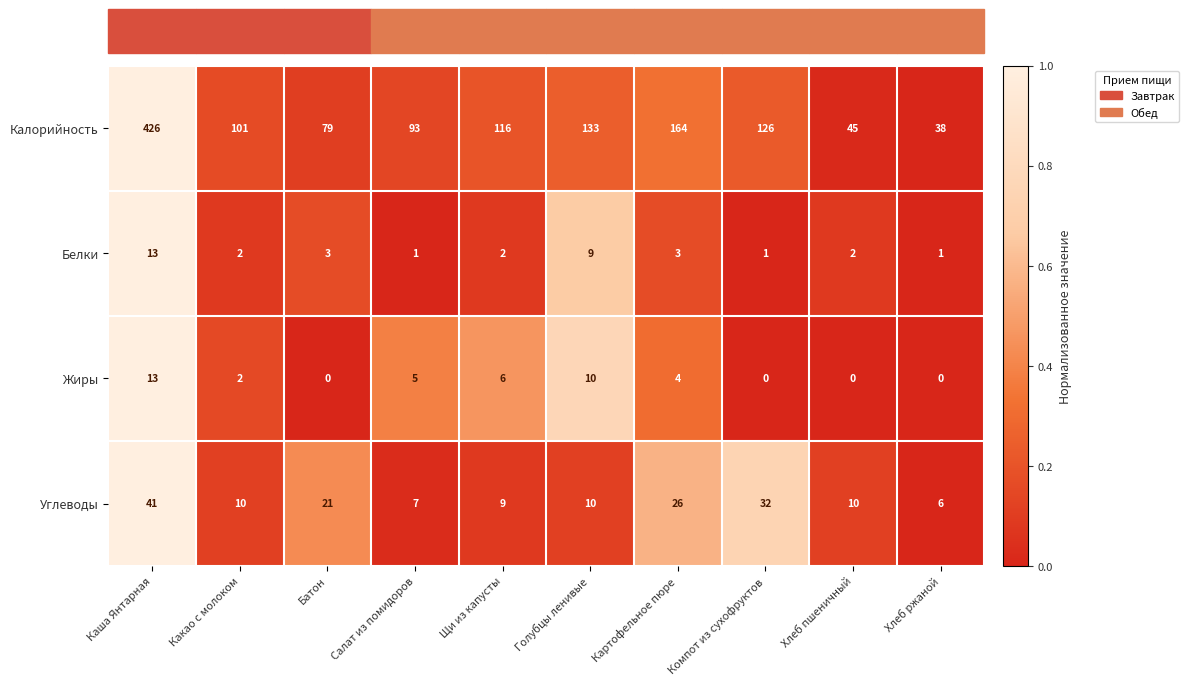

What is the sum of all Белки values?

37